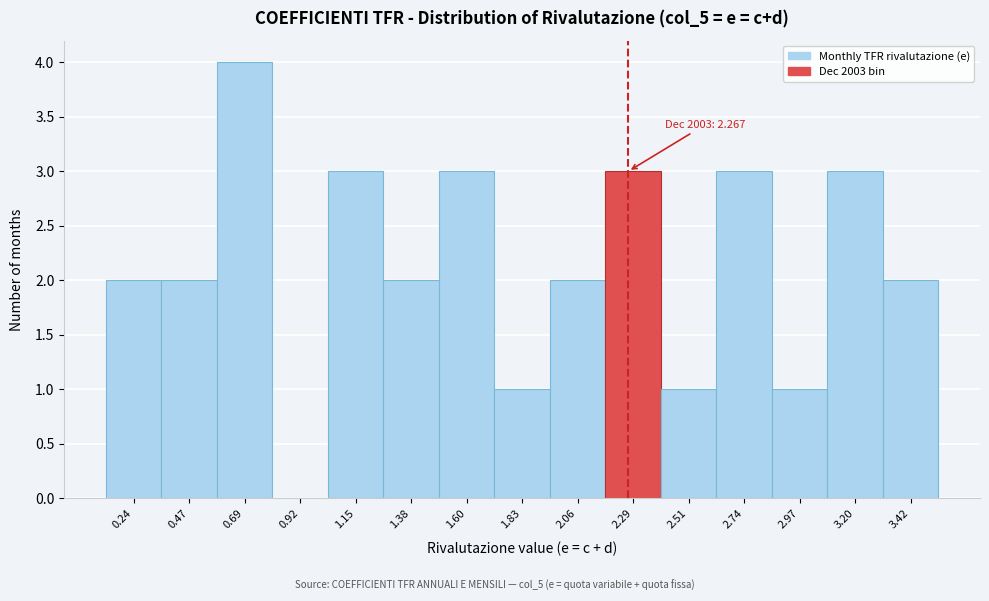

Over which range of the x-axis is the bar tallest?

0.60 to 0.80